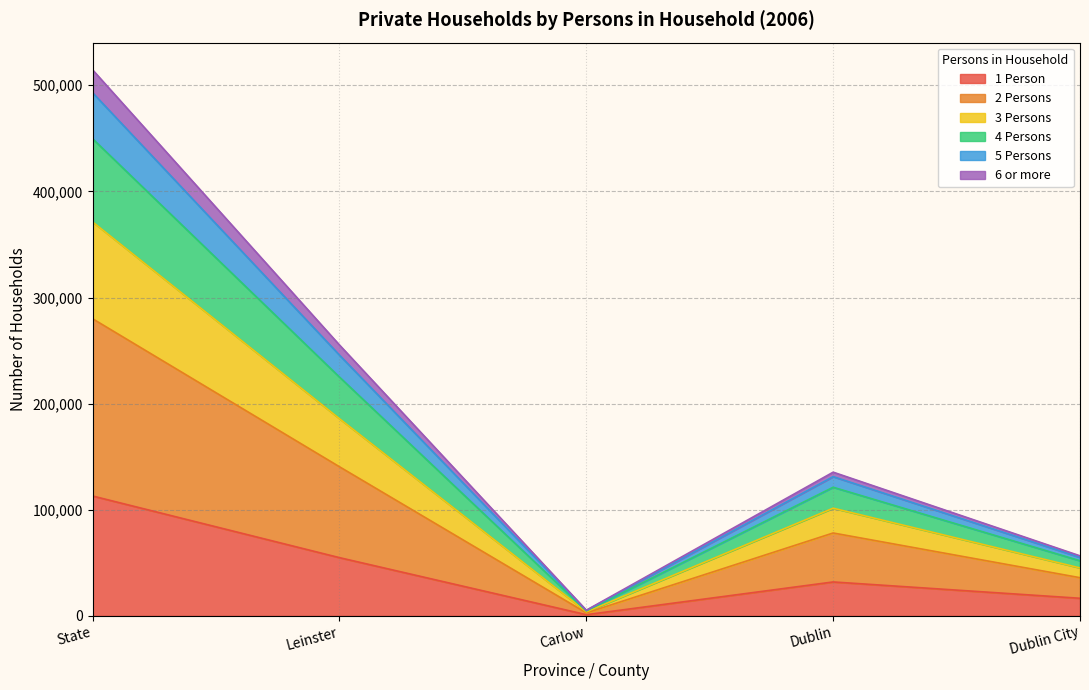

Rank the categories by 2 Persons value from highest to lowest.

State, Leinster, Dublin, Dublin City, Carlow